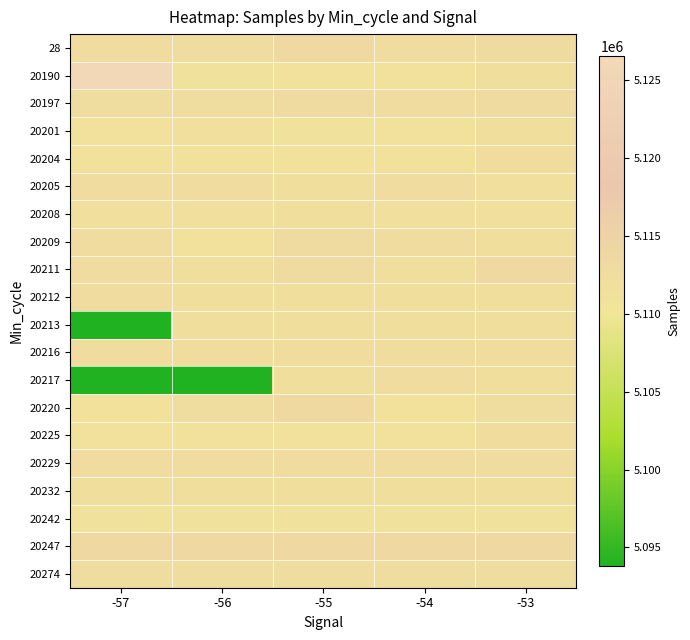

Which label corresponds to the largest value in the chart?

-57